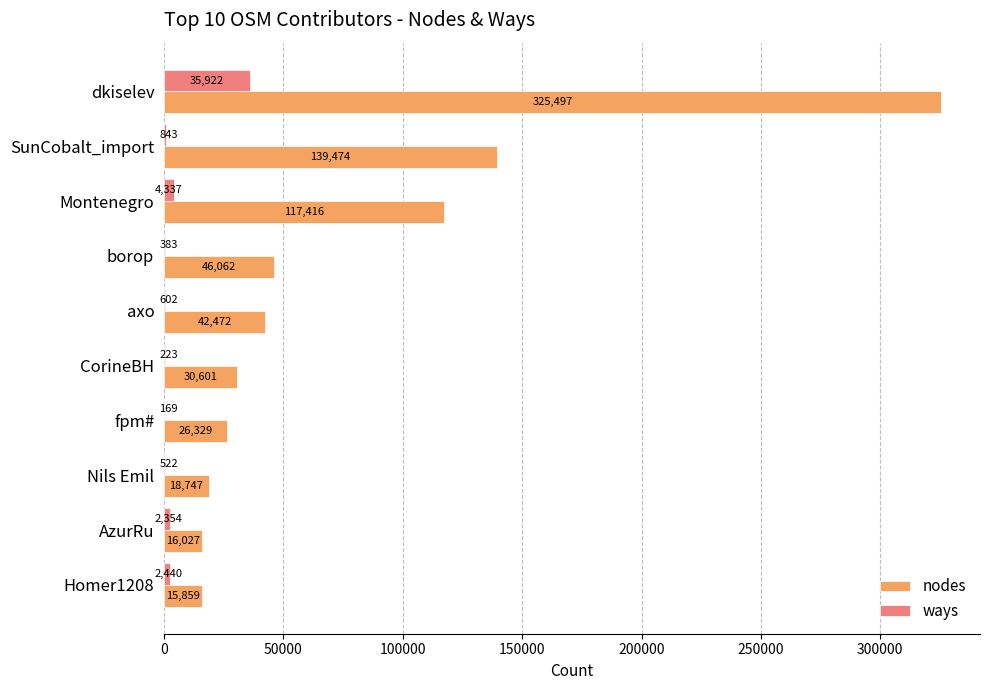

At which label does ways reach its peak?

dkiselev